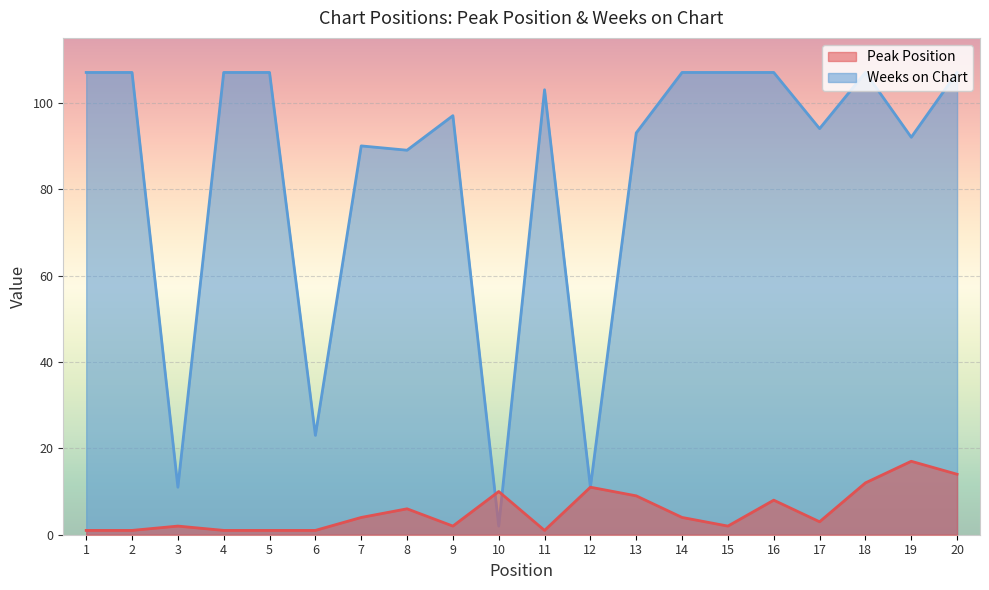

Between 20 and 1, which is larger?

20